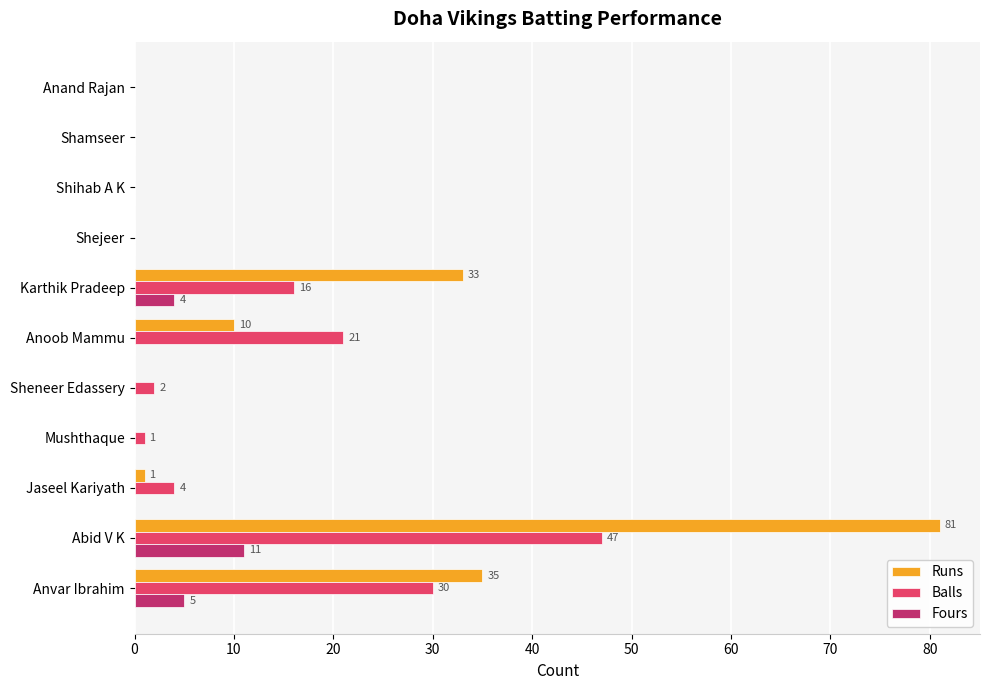

At which label is Runs closest to 40?

Anvar Ibrahim